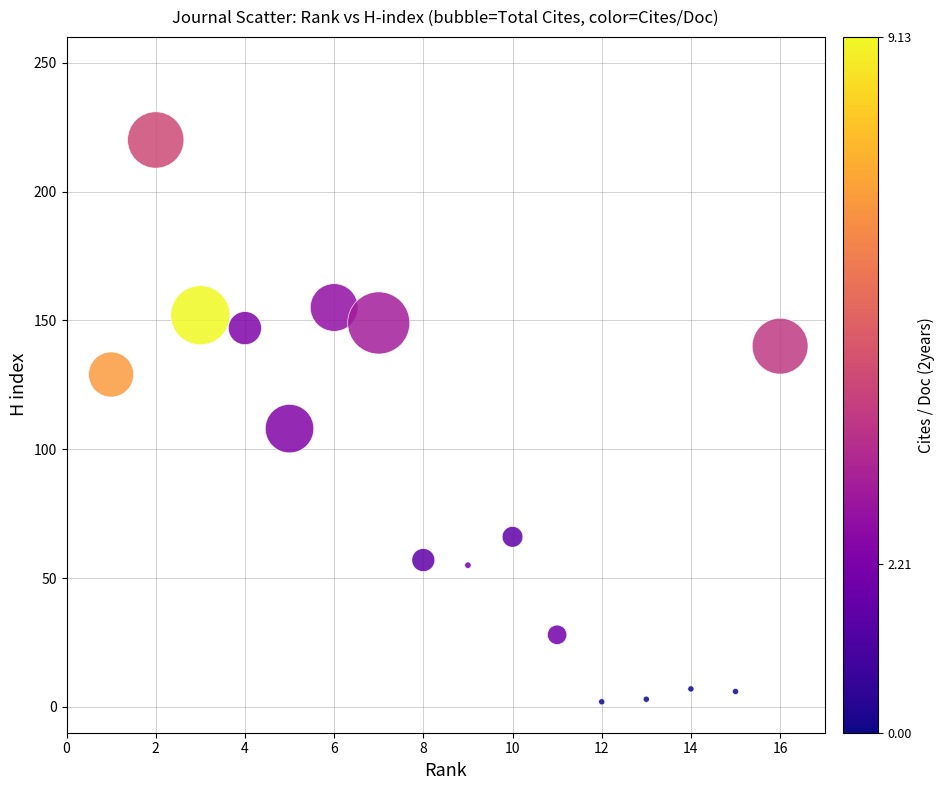

What is the range of X values (max minus min)?

15